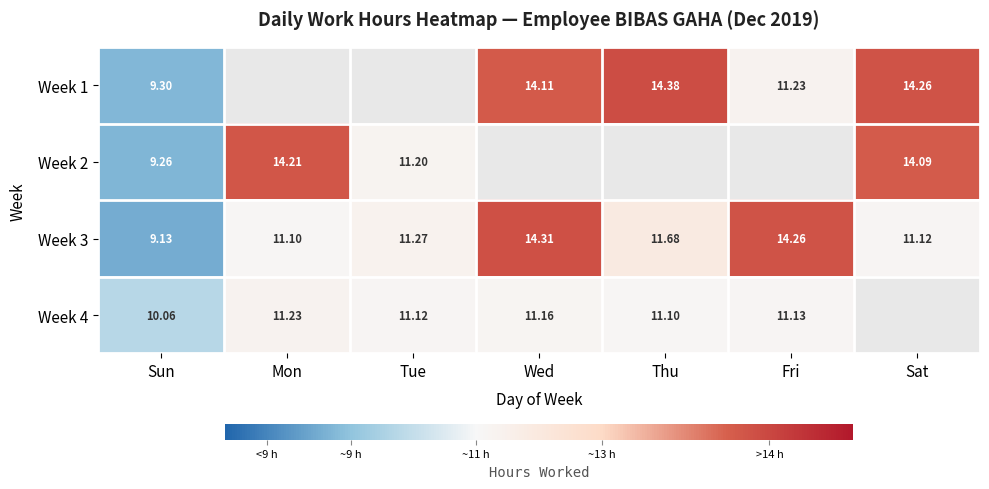

Which category has the lowest value in the Week 3 series?

Sun